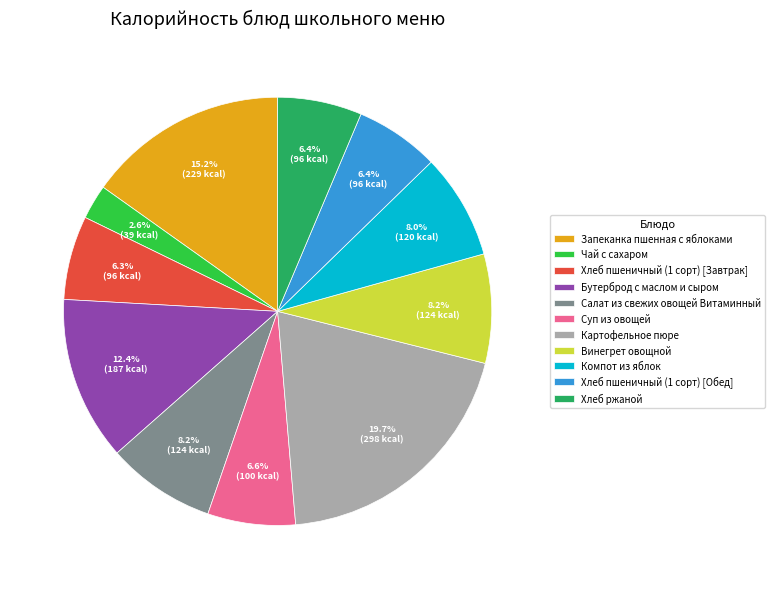

How many slices are in this pie chart?

11